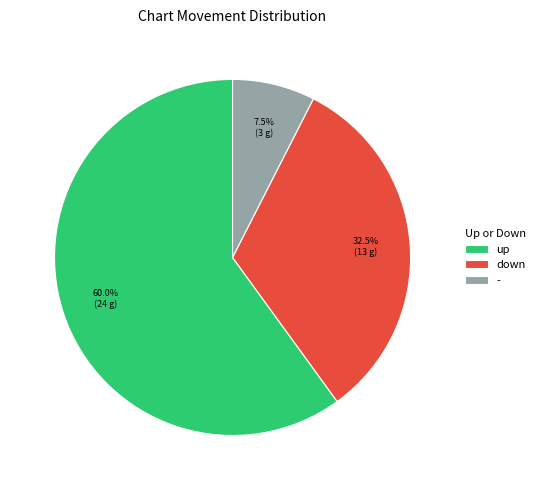

What is the ratio of the value at down to the value at up?

0.5